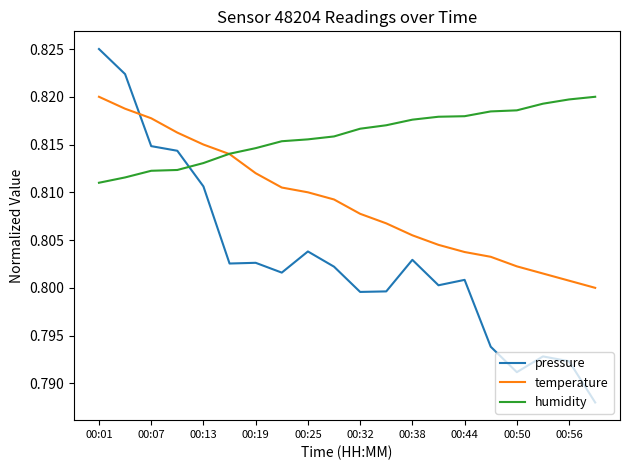

True or false: pressure and humidity intersect in this chart.

True